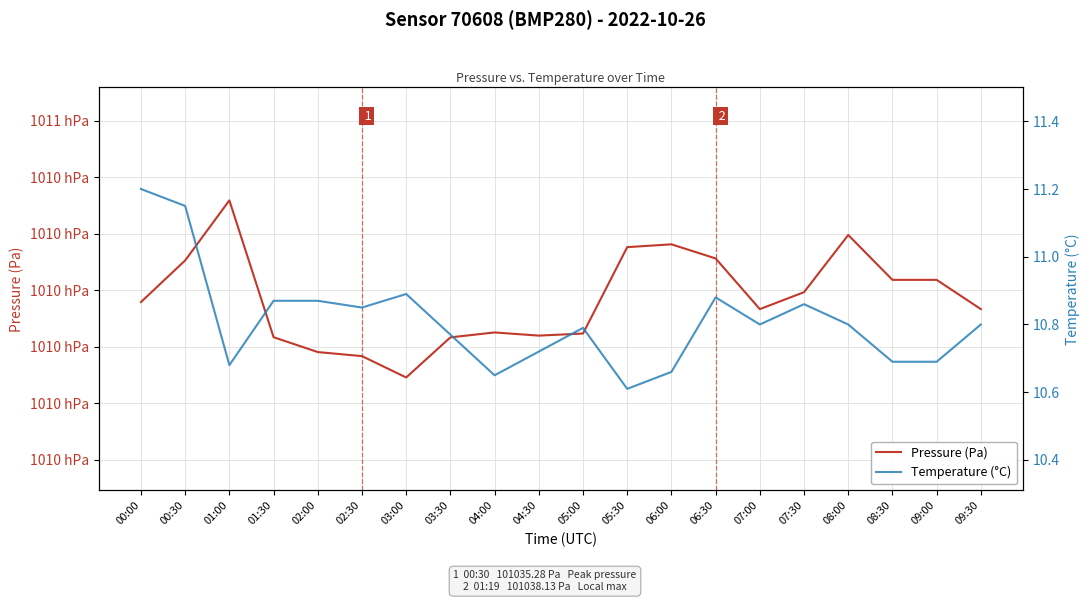

What is the approximate value of Pressure (Pa) at 08:00?

101039.8